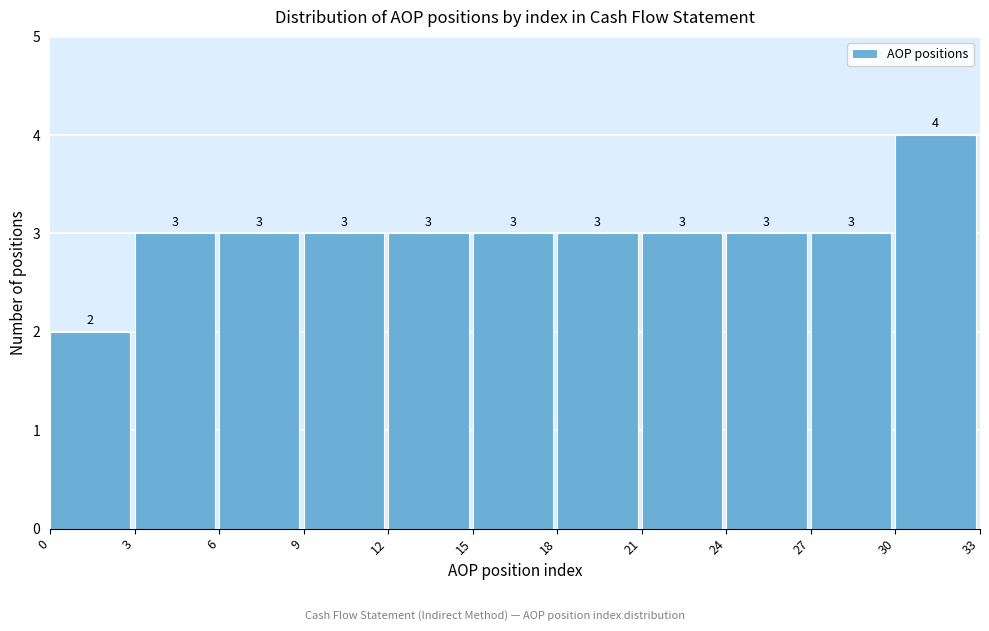

Reading left to right, list every bar in this chart as the range it spans on the x-axis followed by its height.

0 to 3: 2
3 to 6: 3
6 to 9: 3
9 to 12: 3
12 to 15: 3
15 to 18: 3
18 to 21: 3
21 to 24: 3
24 to 27: 3
27 to 30: 3
30 to 33: 4